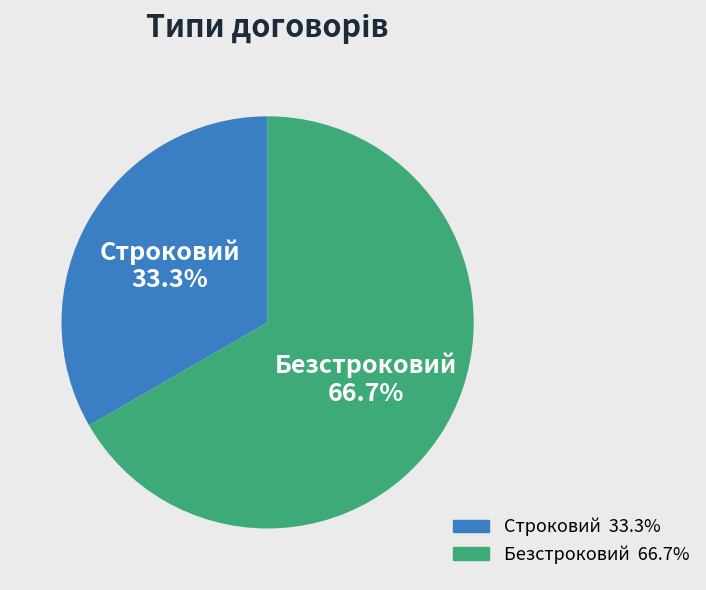

How many segments does this pie chart have?

2